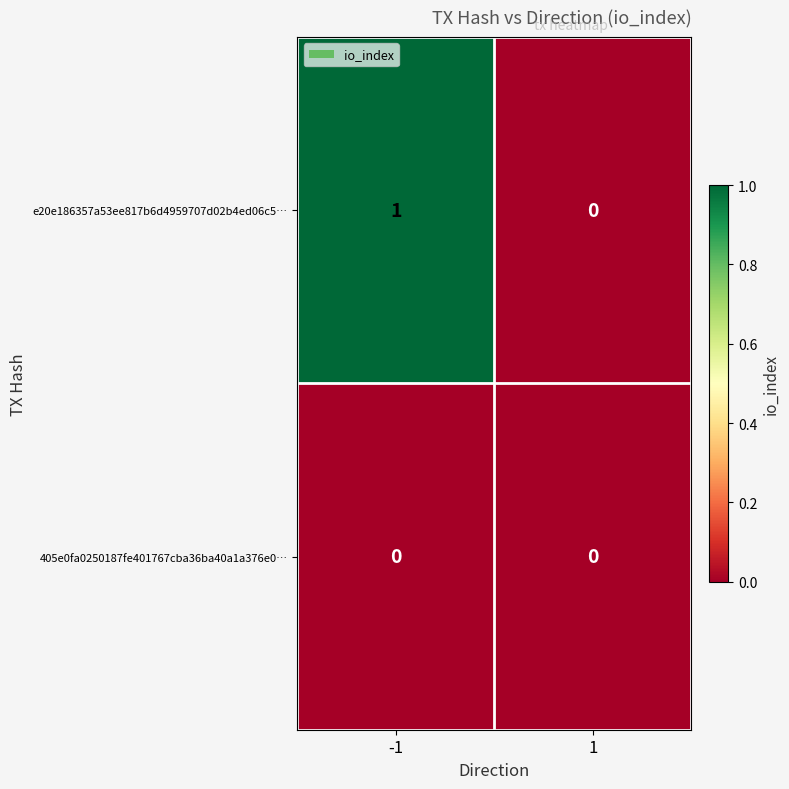

Reading left to right, transcribe all the data shown in this chart.

e20e186357a53ee817b6d4959707d02b4ed06c5…: -1=1	1=0
405e0fa0250187fe401767cba36ba40a1a376e0…: -1=0	1=0